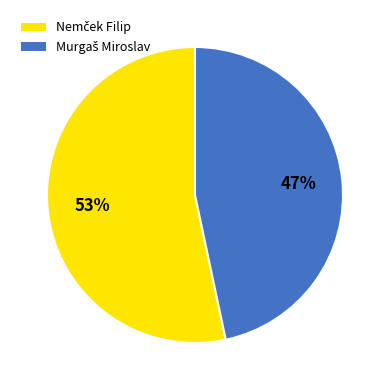

Is there a majority slice in this chart?

Yes